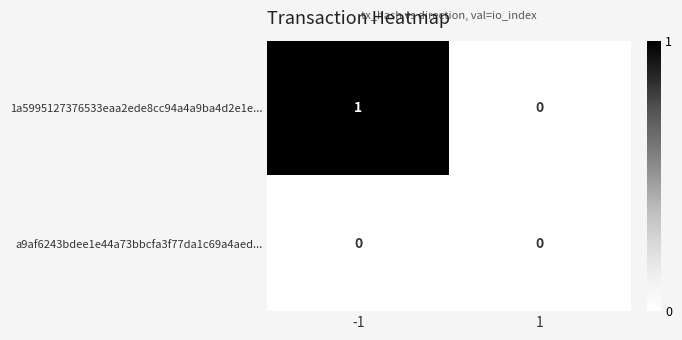

At which category is the sum across all series the highest?

-1